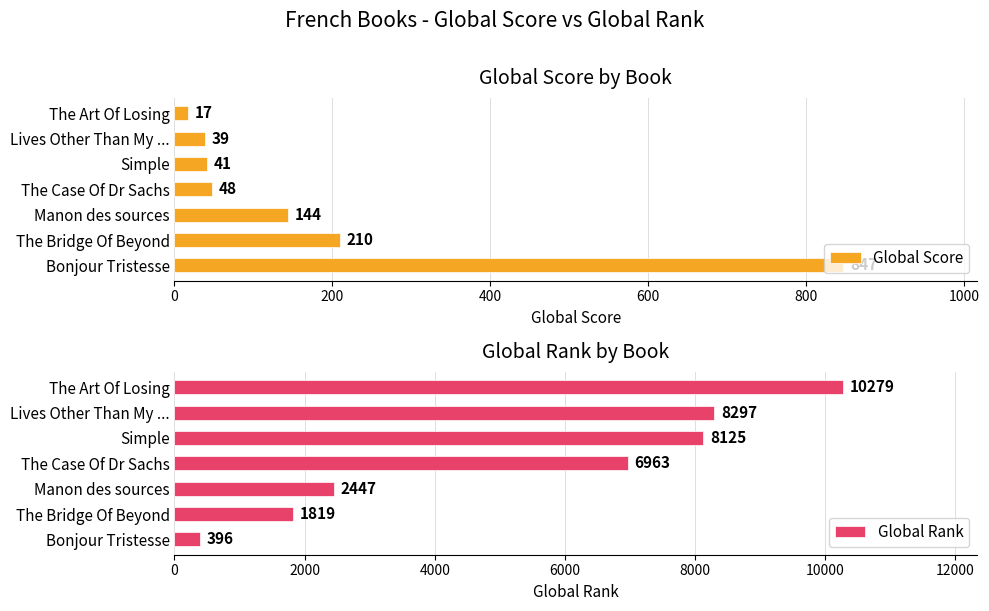

What is the sum of all Global Score values?

1346